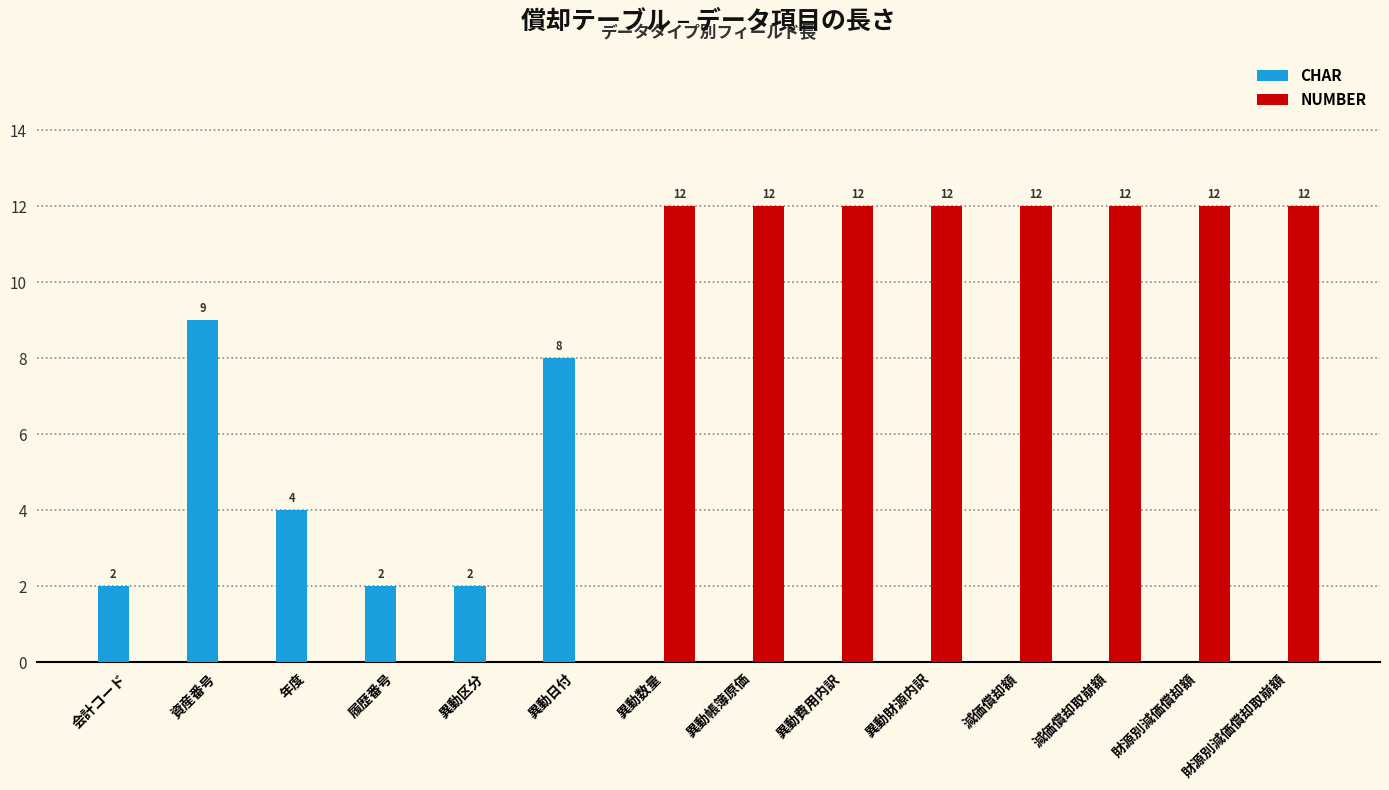

What is the sum of all NUMBER values?

96